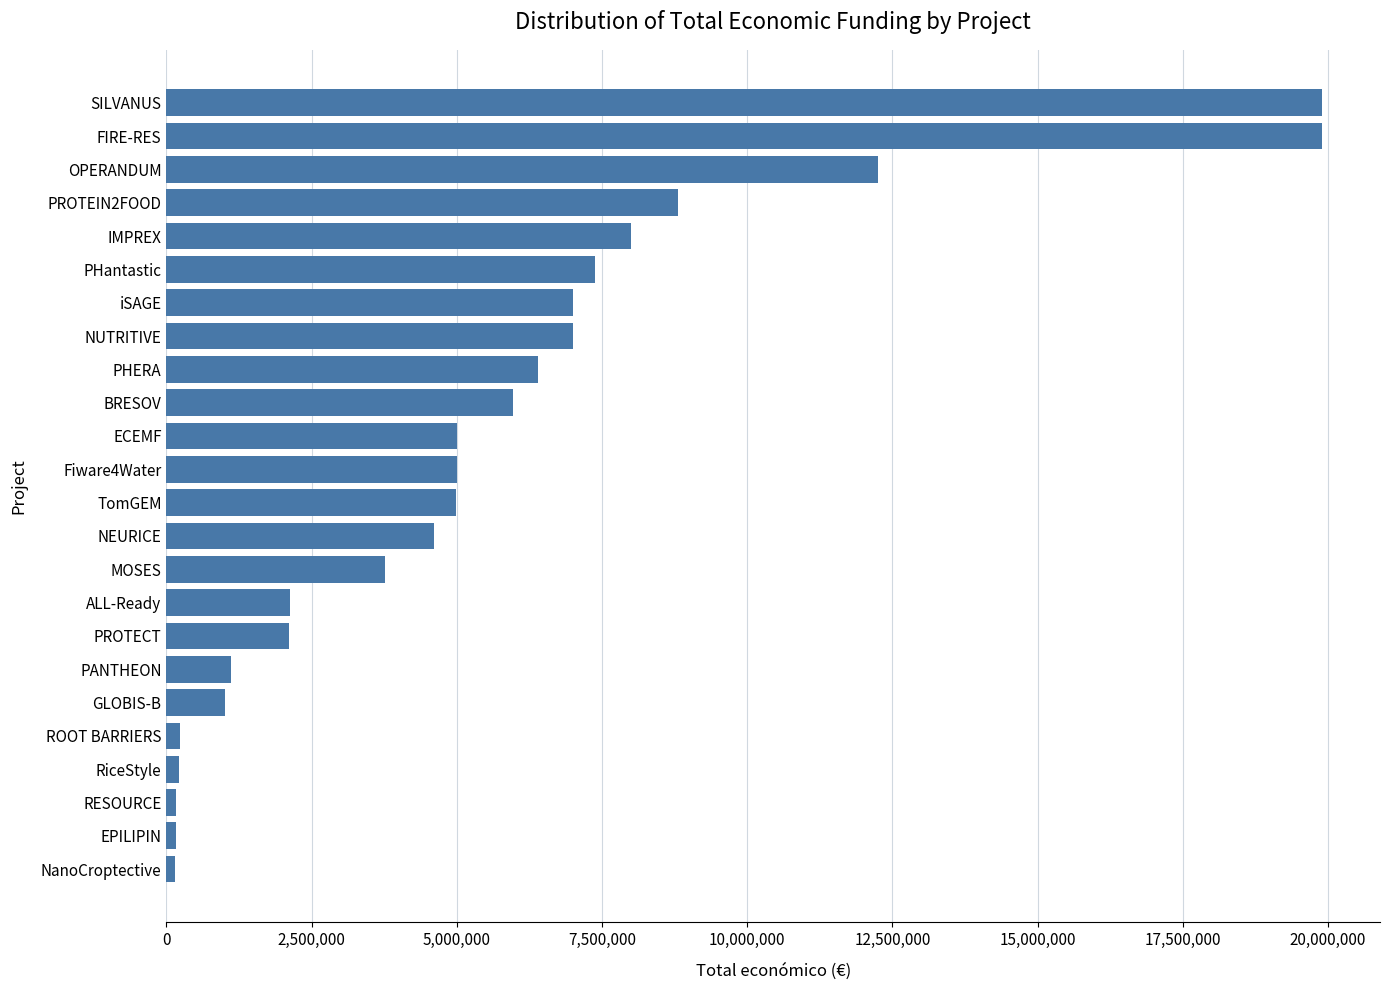

What is the sum of the values at BRESOV and OPERANDUM?

18219362